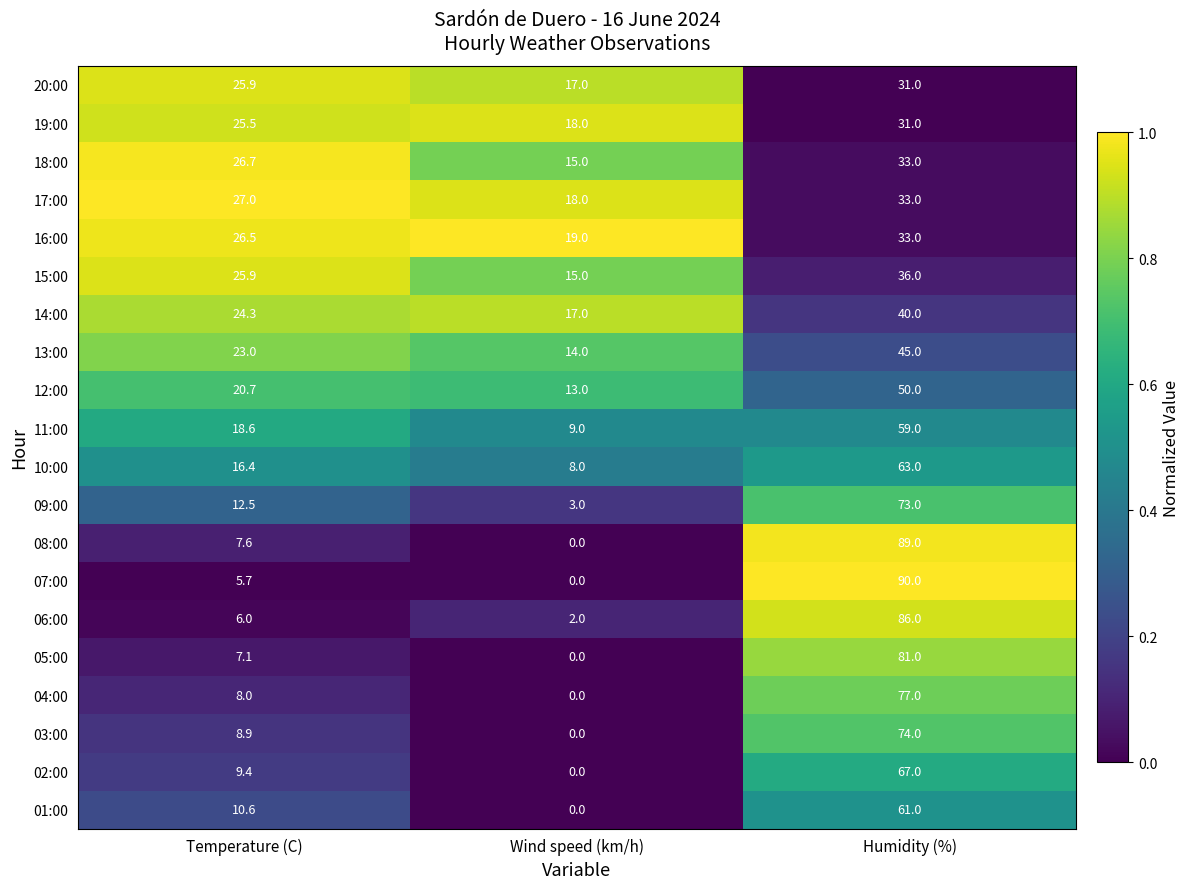

What is the difference between the maximum and minimum values in the 13:00 series?

31.0